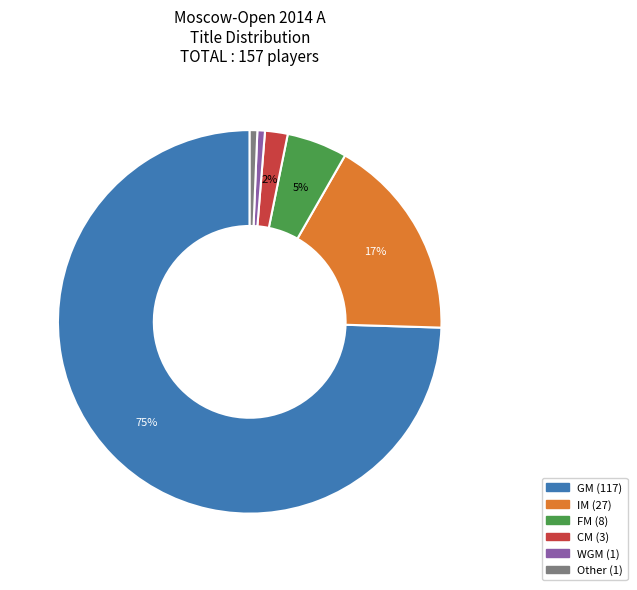

To the nearest percent, what is the average slice percentage?

17%